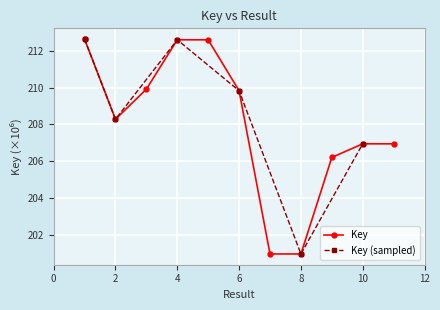

What is the average value?

208.4